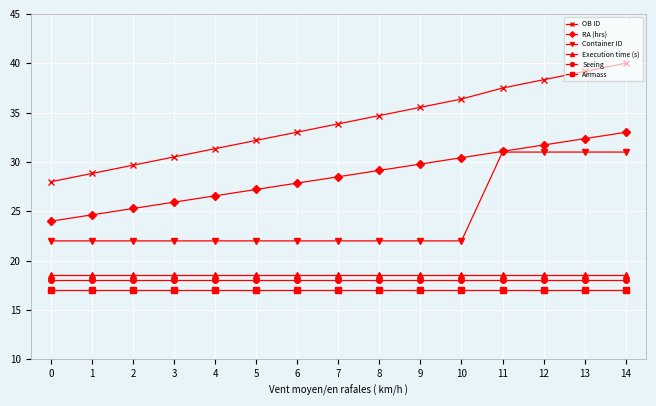

True or false: Container ID and Execution time (s) intersect in this chart.

False